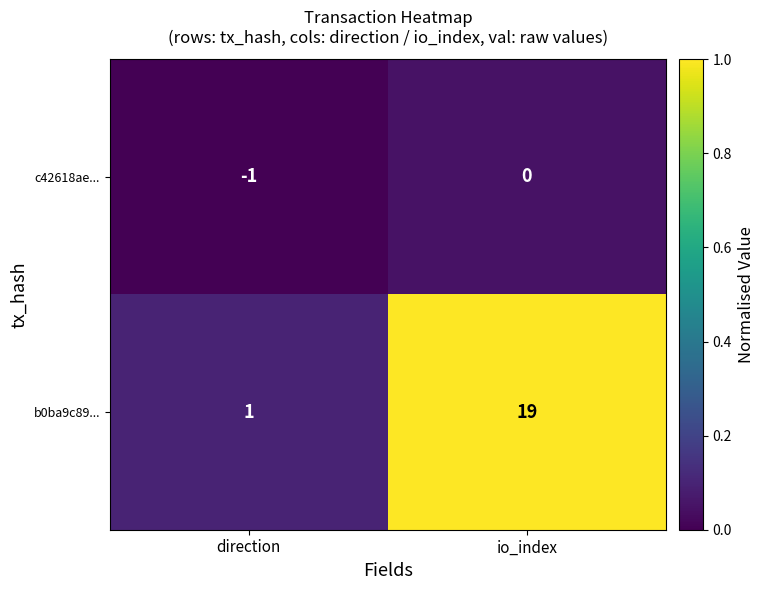

Which category has the highest value across all series?

io_index